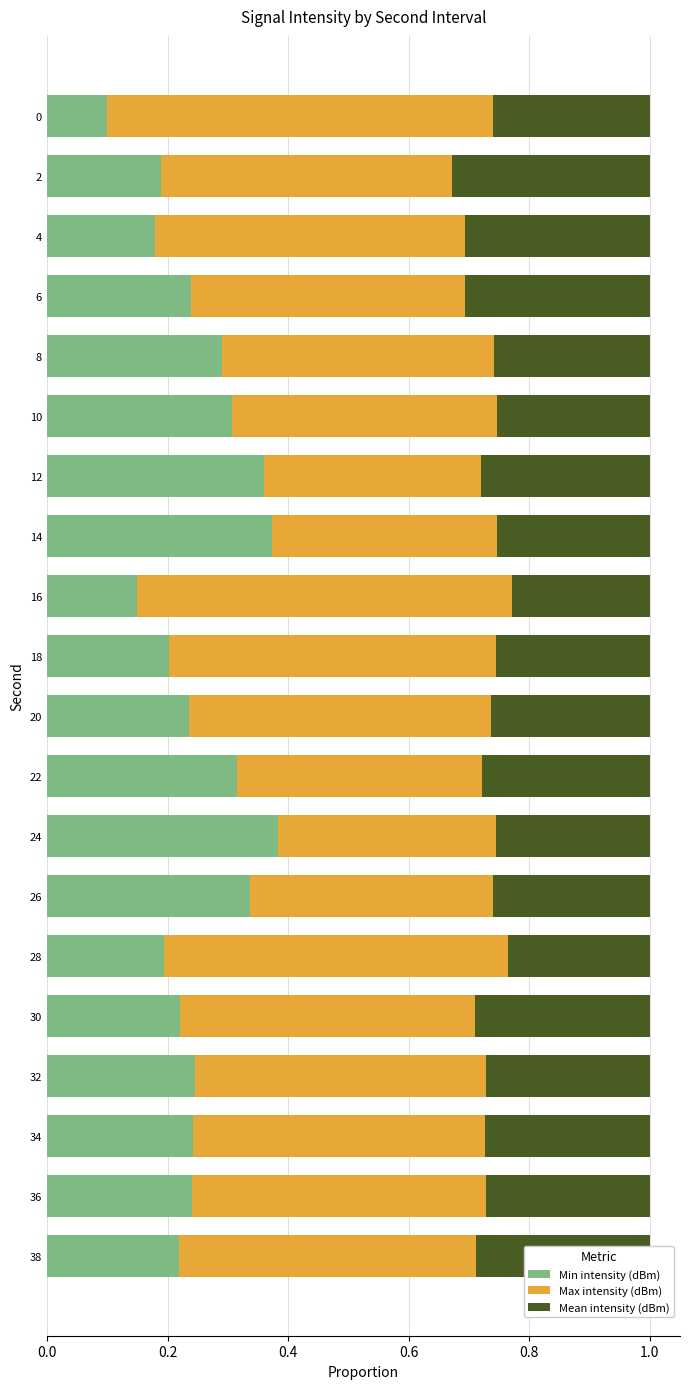

Is it true that Min intensity (dBm) equals 0.1 at 0?

True